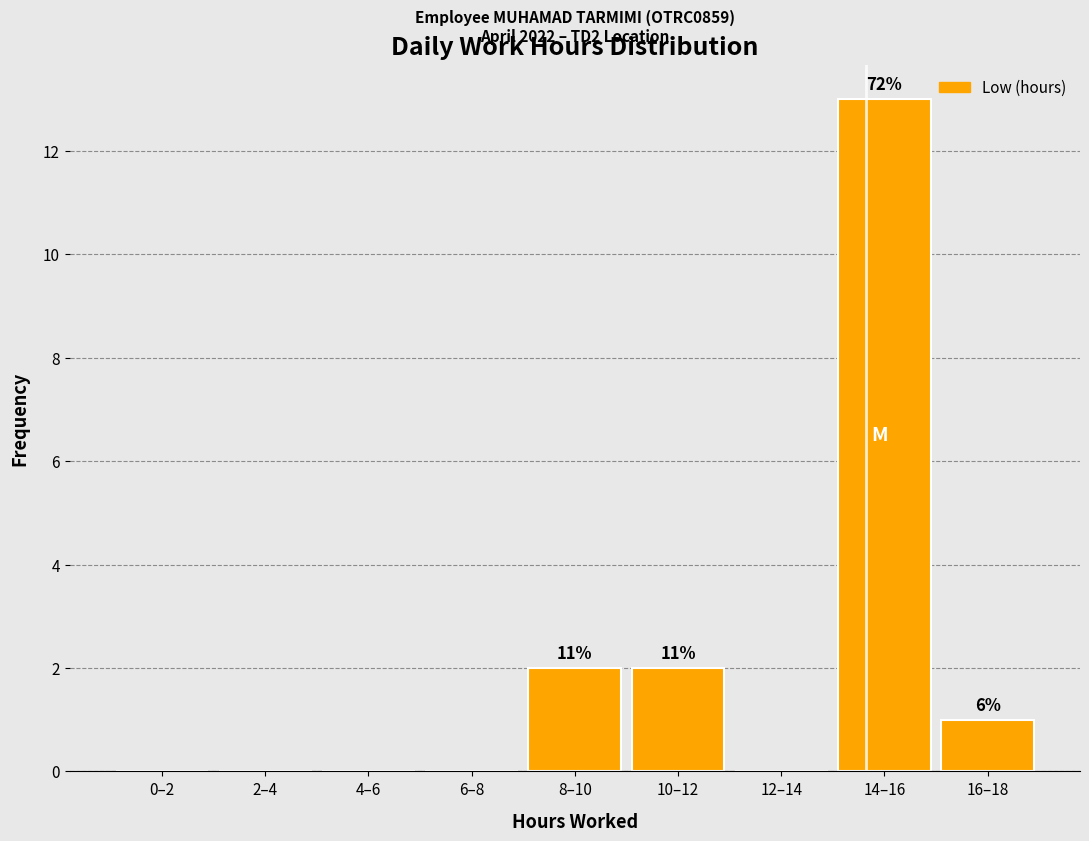

Reading right to left, what are all the values shown in this chart?

16–18=1	14–16=13	12–14=0	10–12=2	8–10=2	6–8=0	4–6=0	2–4=0	0–2=0